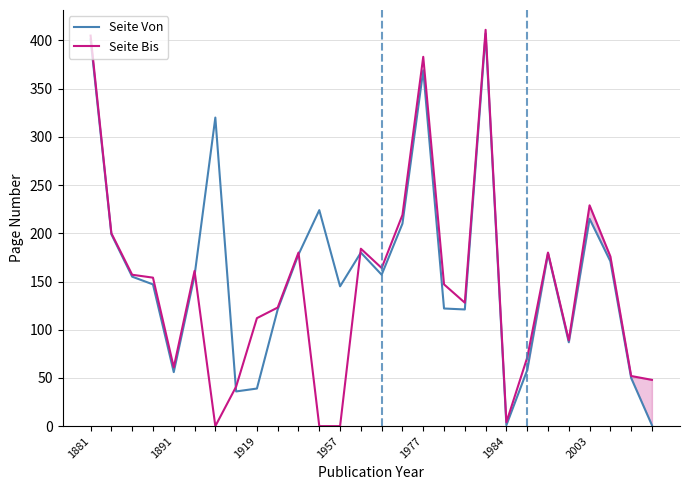

What is the maximum value shown in the chart?

411